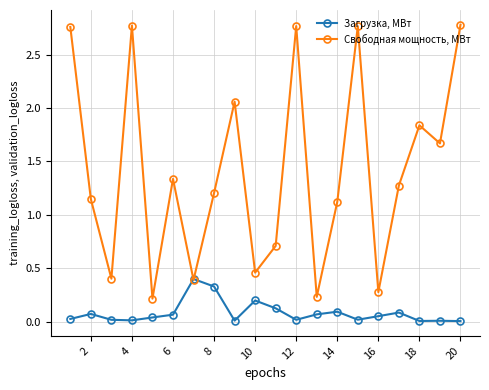

Which series has the largest range (max minus min)?

Свободная мощность, МВт